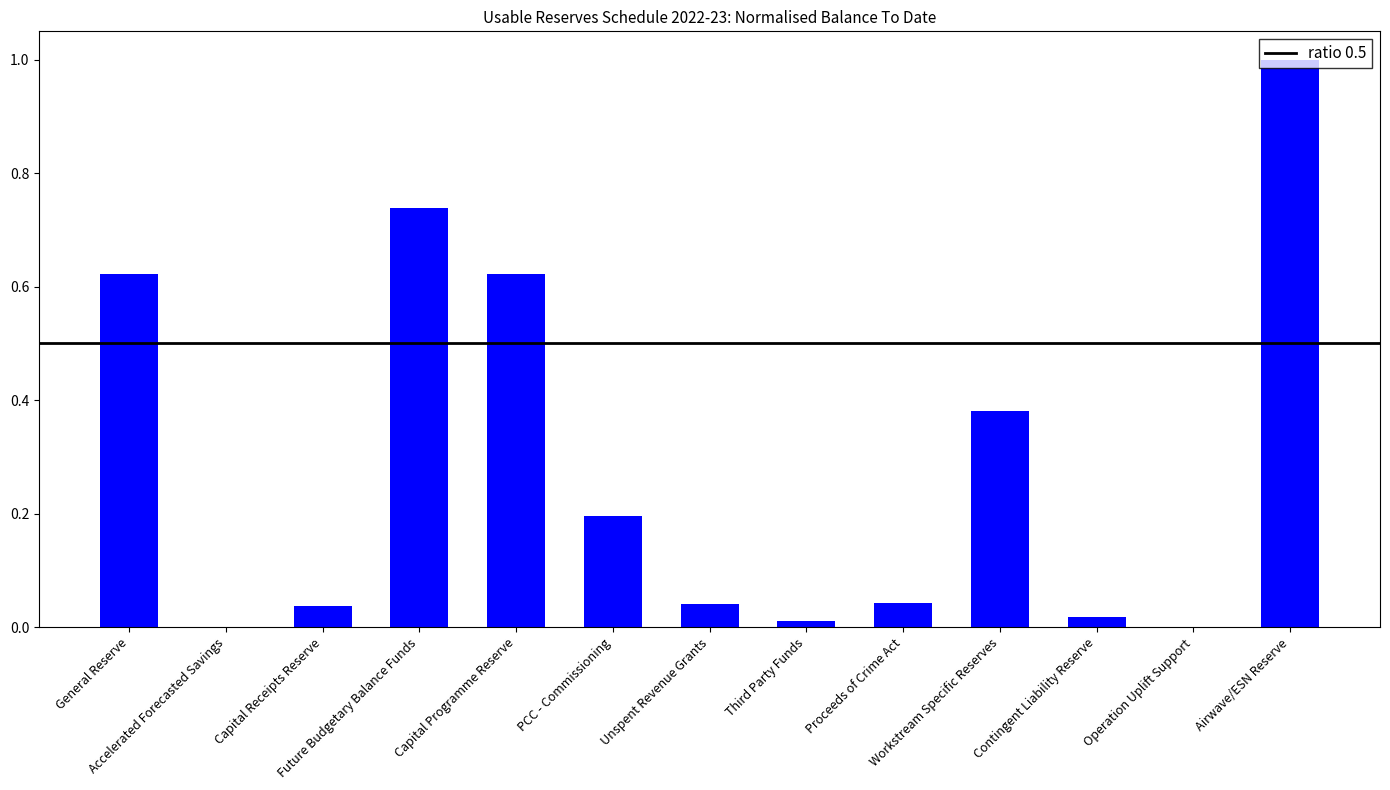

What is the sum of all values?

3.7